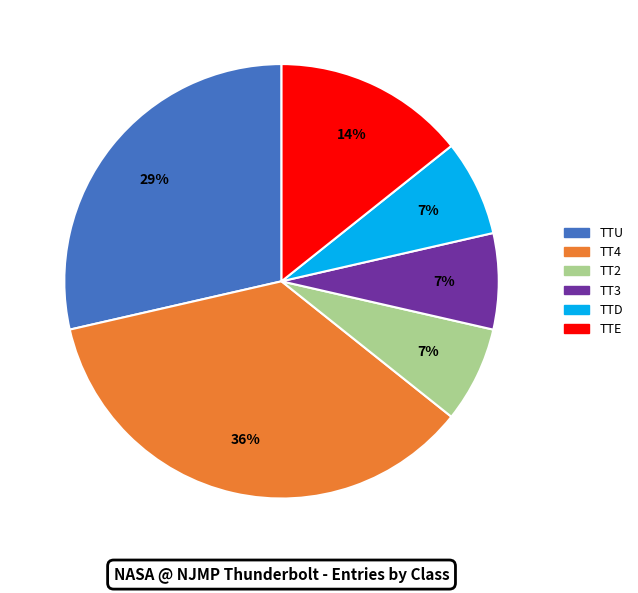

Which slice is the largest?

TT4